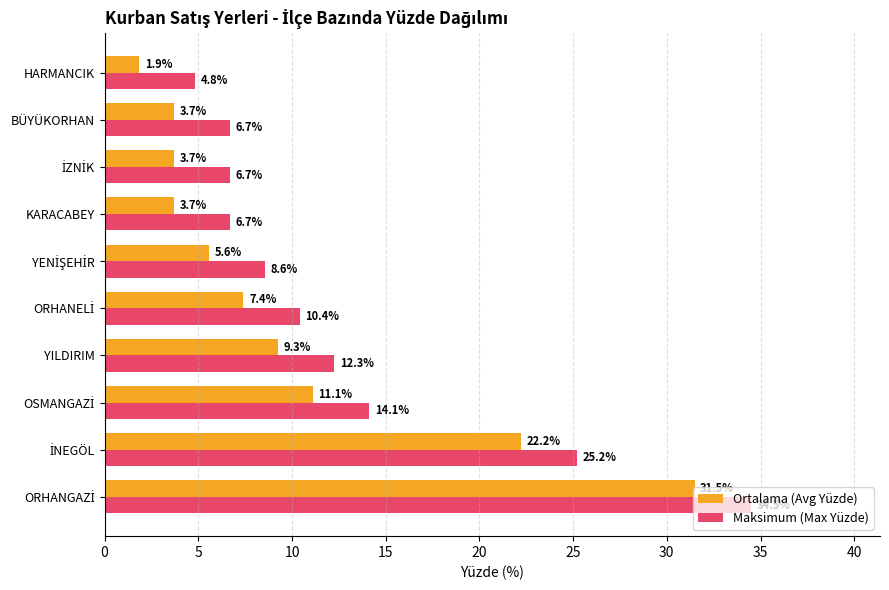

What is the spread (max minus min) of values at BÜYÜKORHAN?

3.0